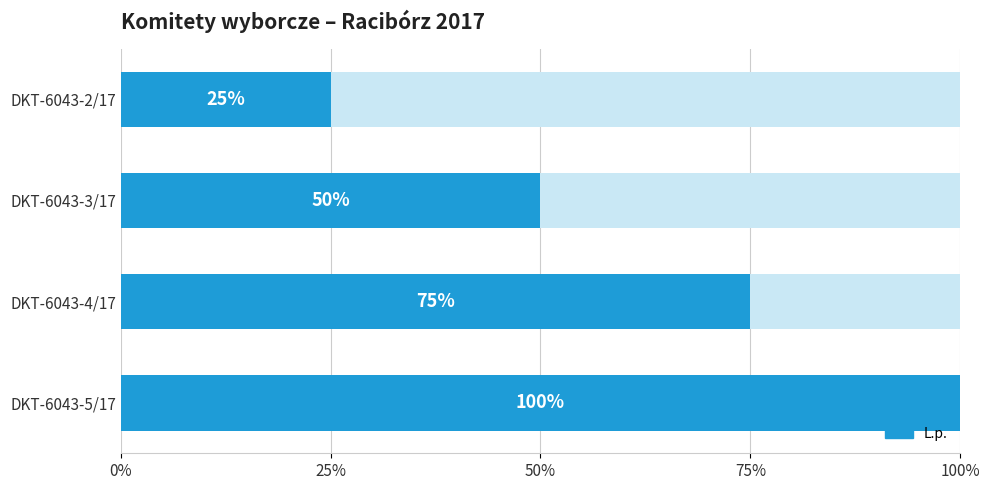

True or false: the data shows 5 at DKT-6043-5/17.

False